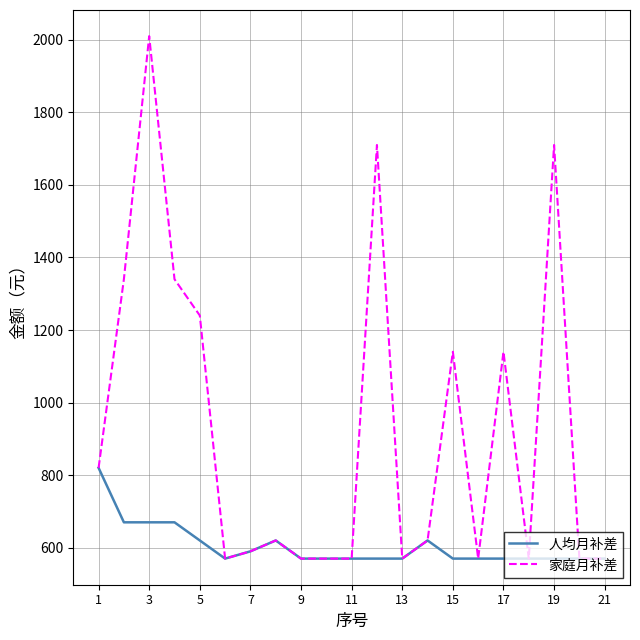

What is the minimum value for 家庭月补差?

570